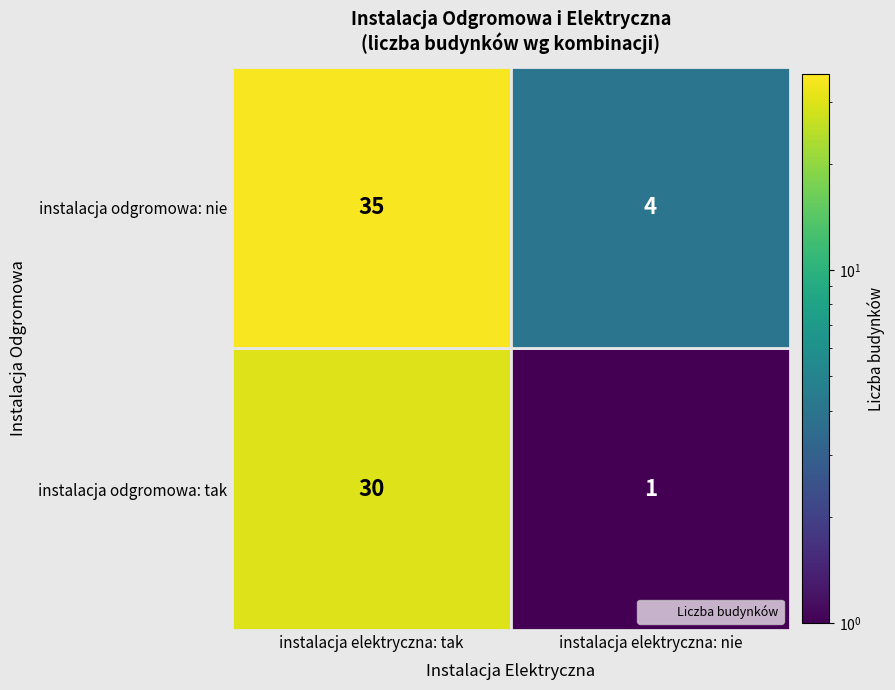

Which series changed the most between instalacja odgromowa: tak and instalacja odgromowa: nie?

instalacja odgromowa: nie